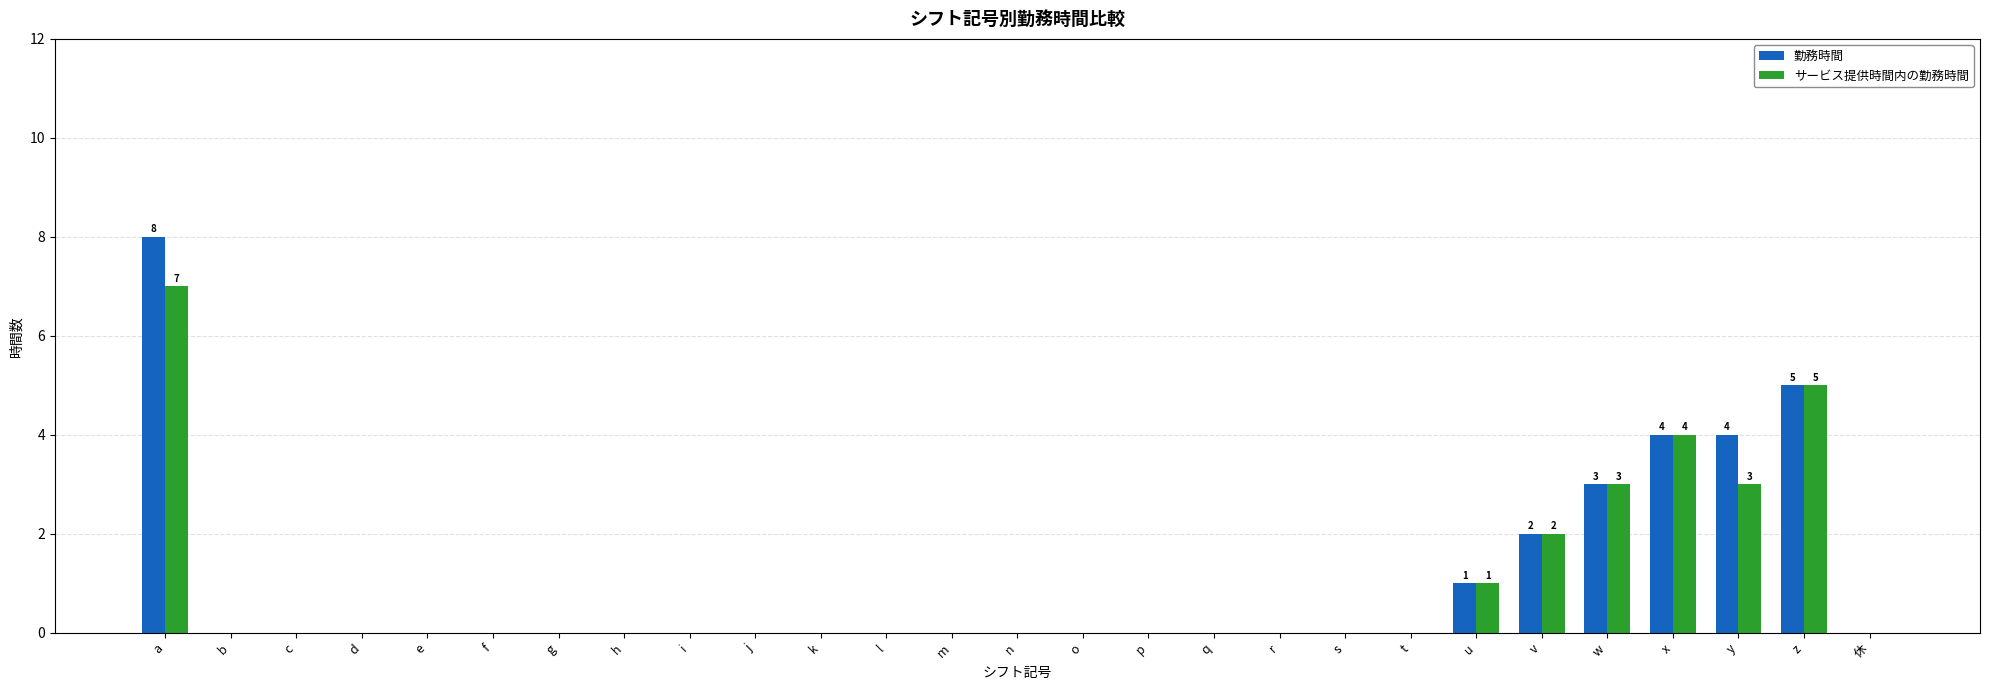

At which category is the sum across all series the highest?

a